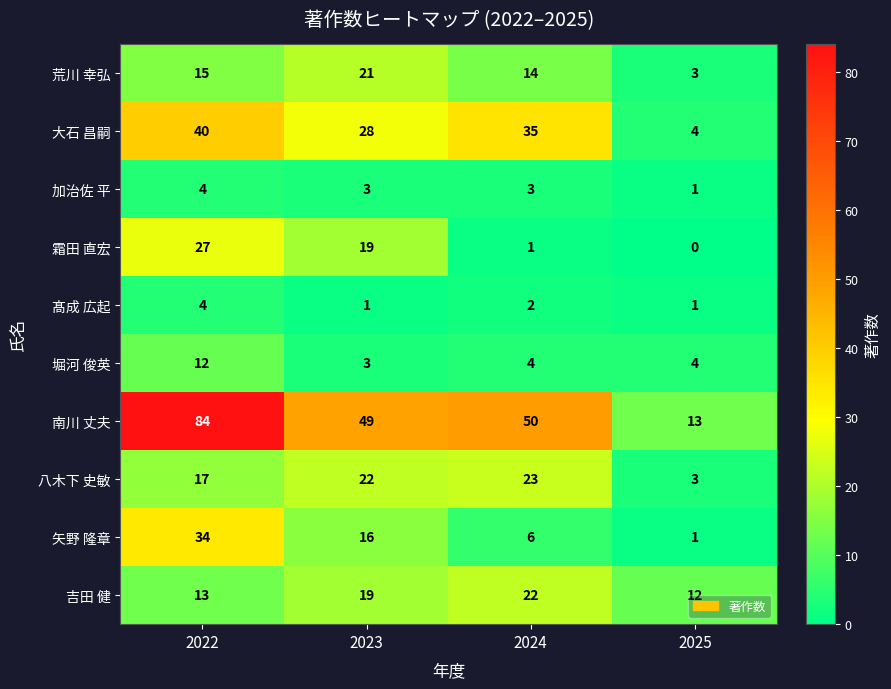

Which series has the largest total across all categories?

南川 丈夫